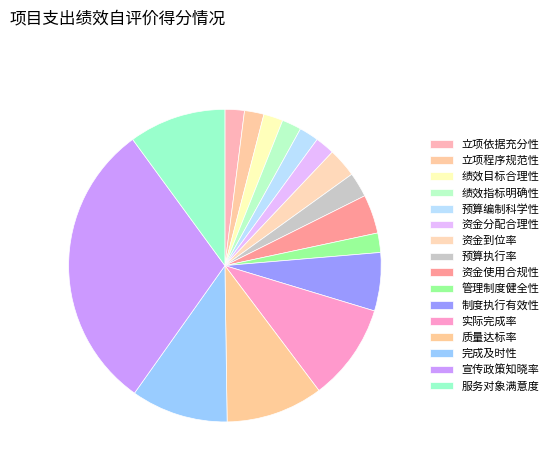

To the nearest percent, what percentage of the pie is 立项程序规范性?

2%